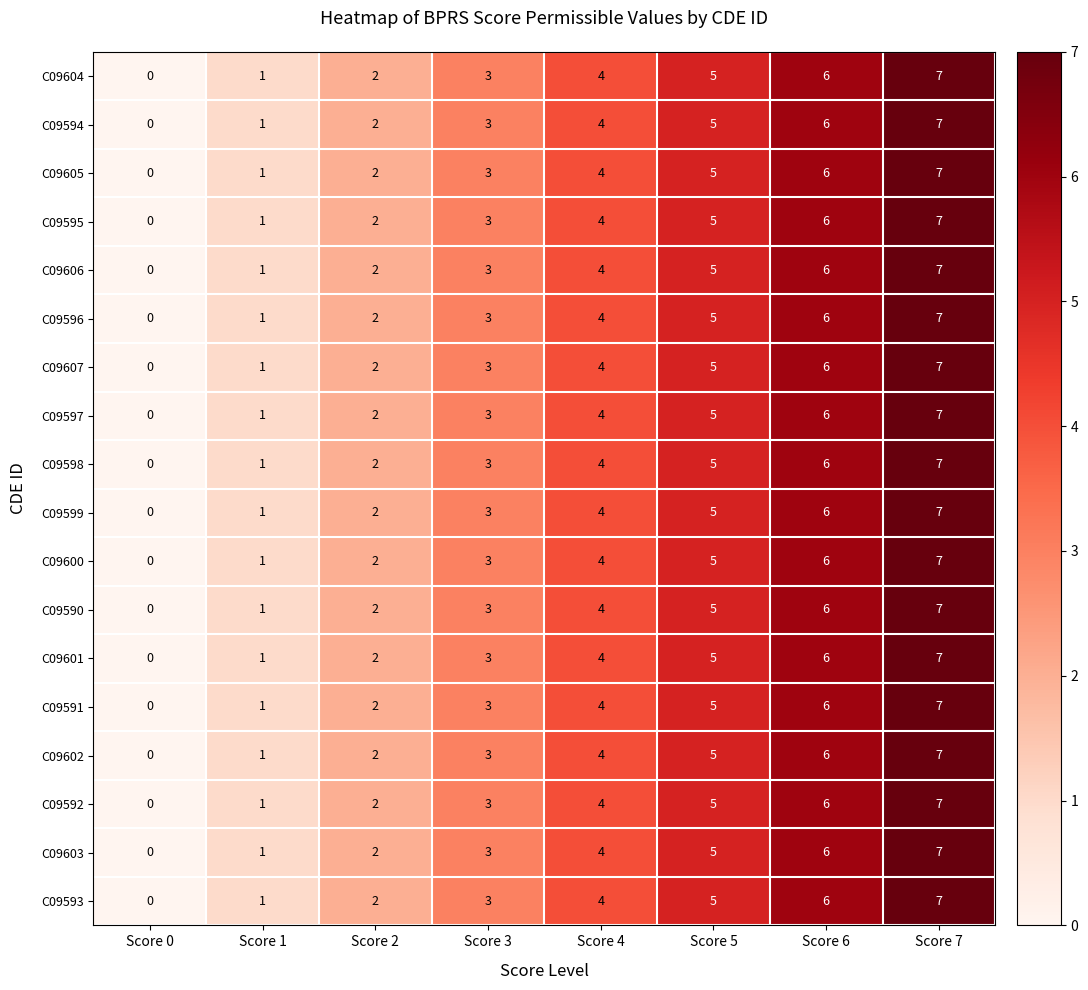

Is the value of C09604 at Score 6 greater than the value of C09591 at Score 5?

Yes